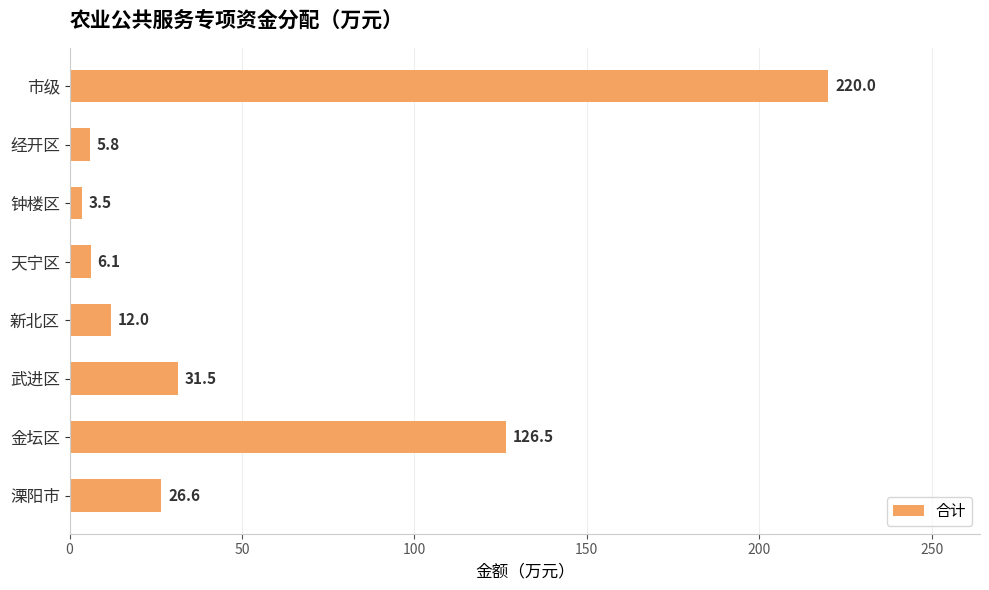

Does the chart contain any negative values?

No